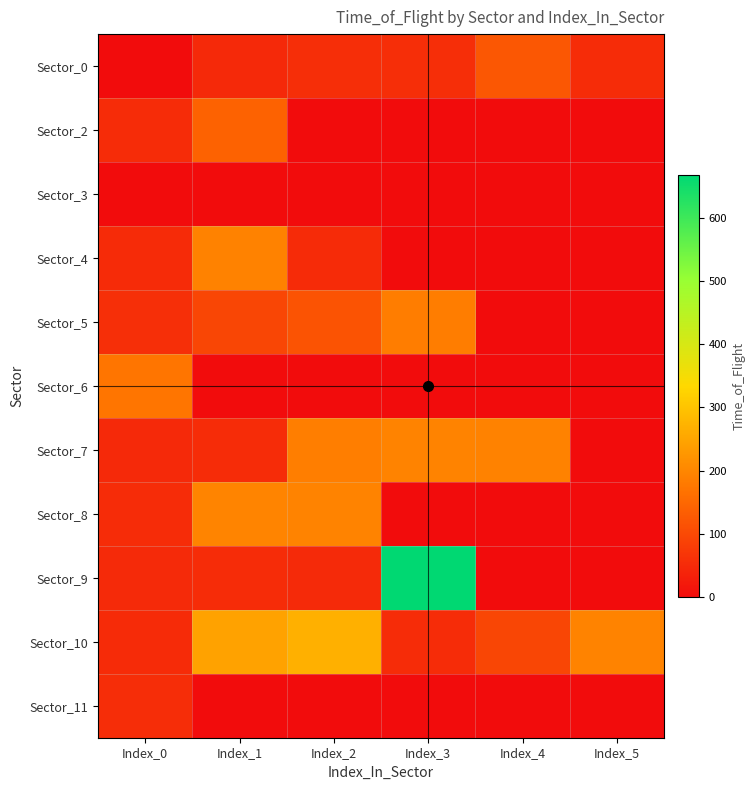

At how many categories does at least one series exceed 154?

6